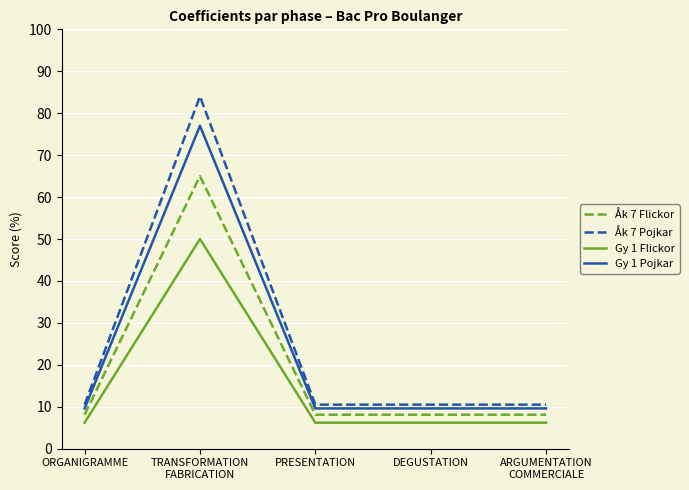

At how many categories does at least one series exceed 50?

1